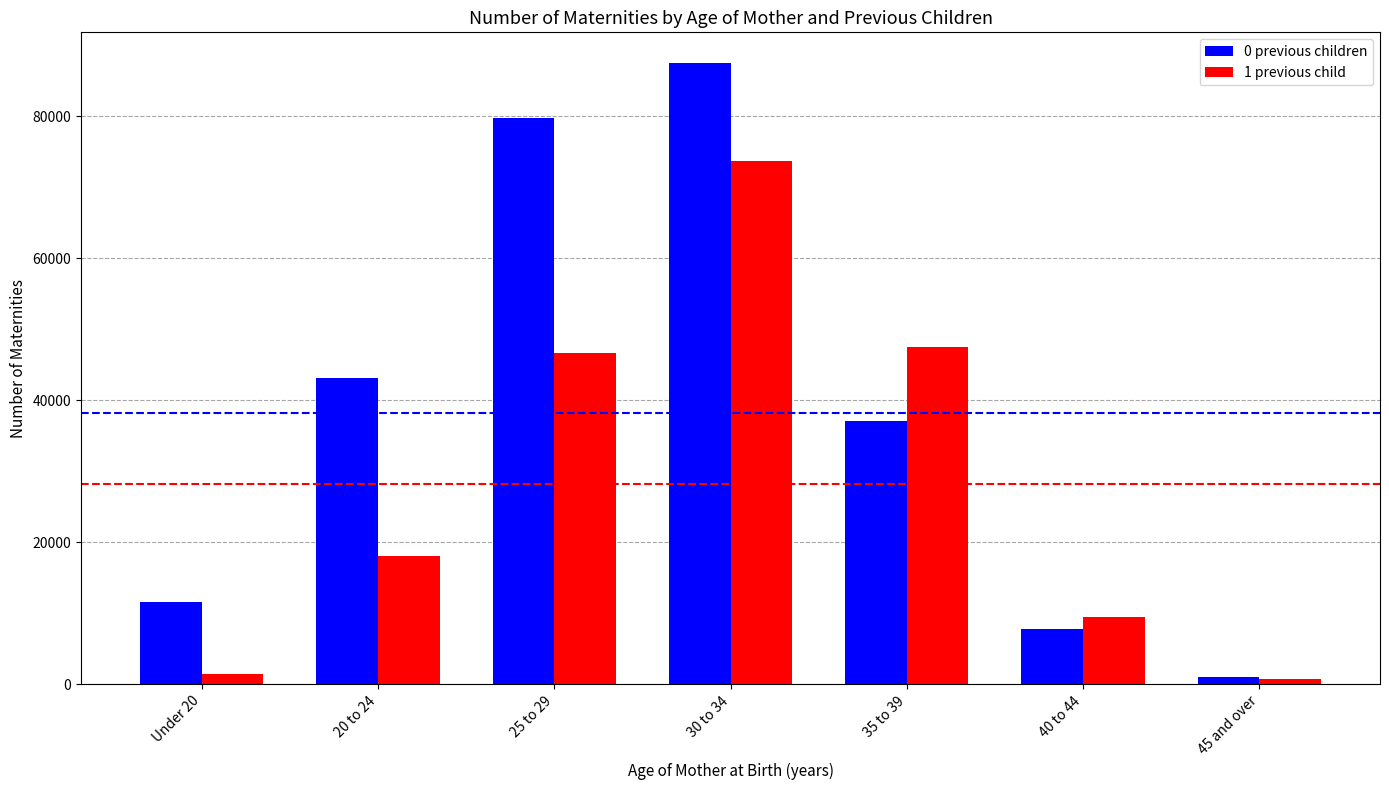

What value does the 0 previous children series have at Under 20, to the nearest 100?

11600